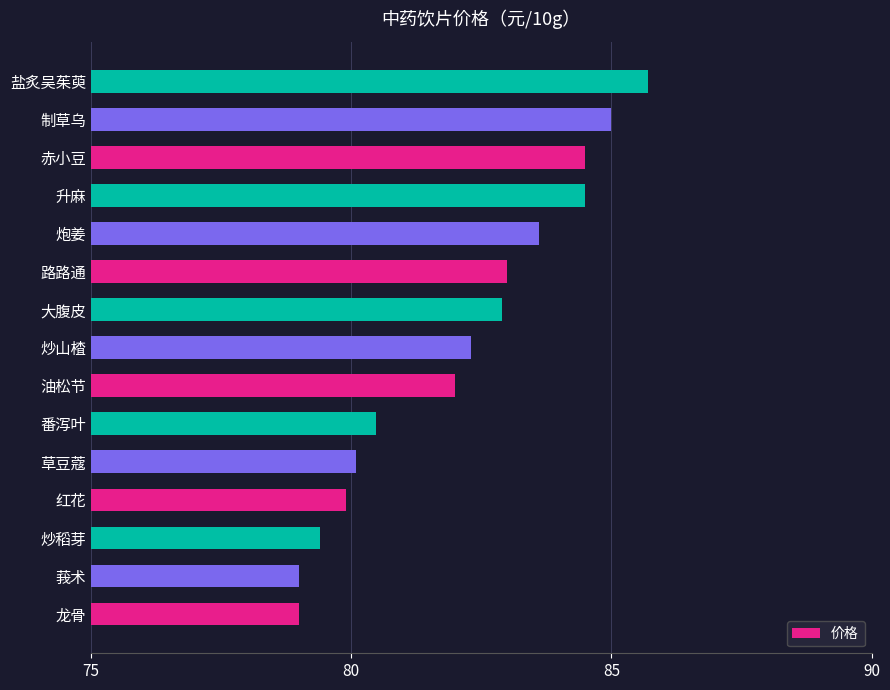

What value does the data have at 红花?

79.9